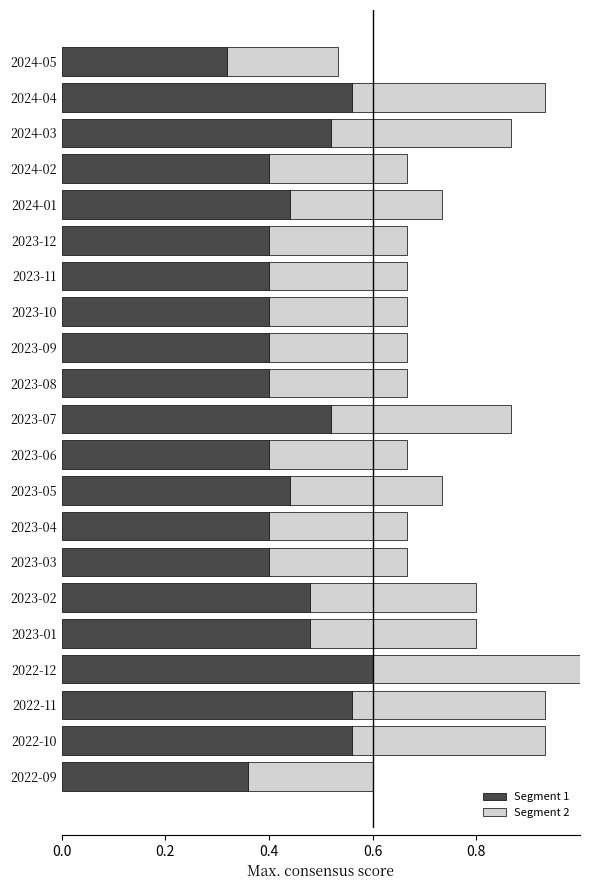

What is the total value across all series at 2024-01?

0.7